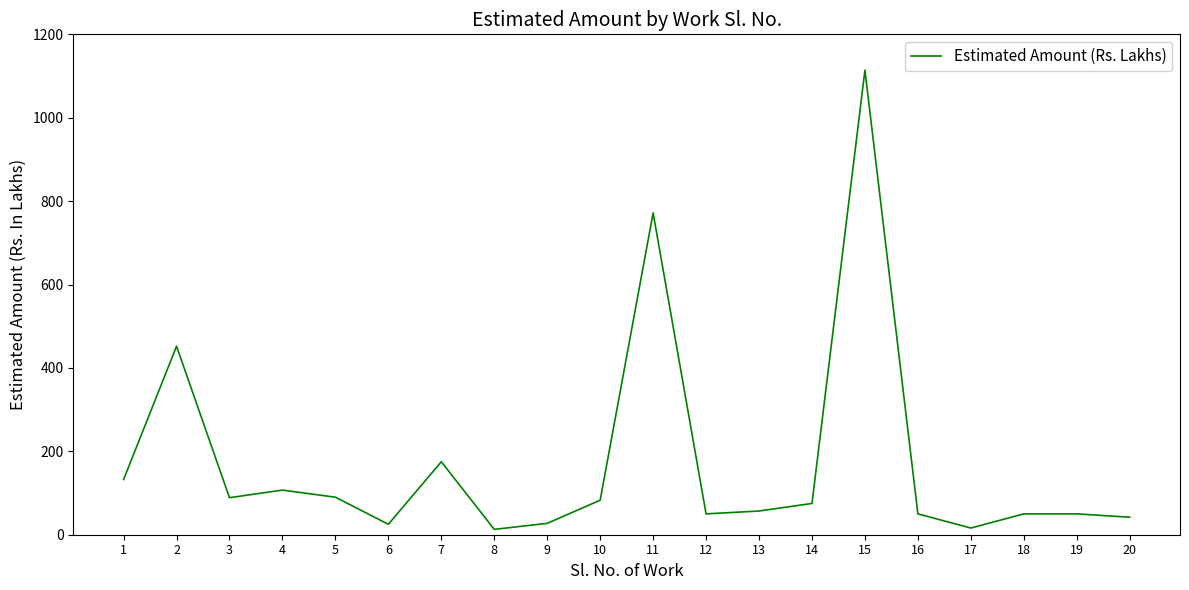

Is it true that the value at 7 is 175.0?

True